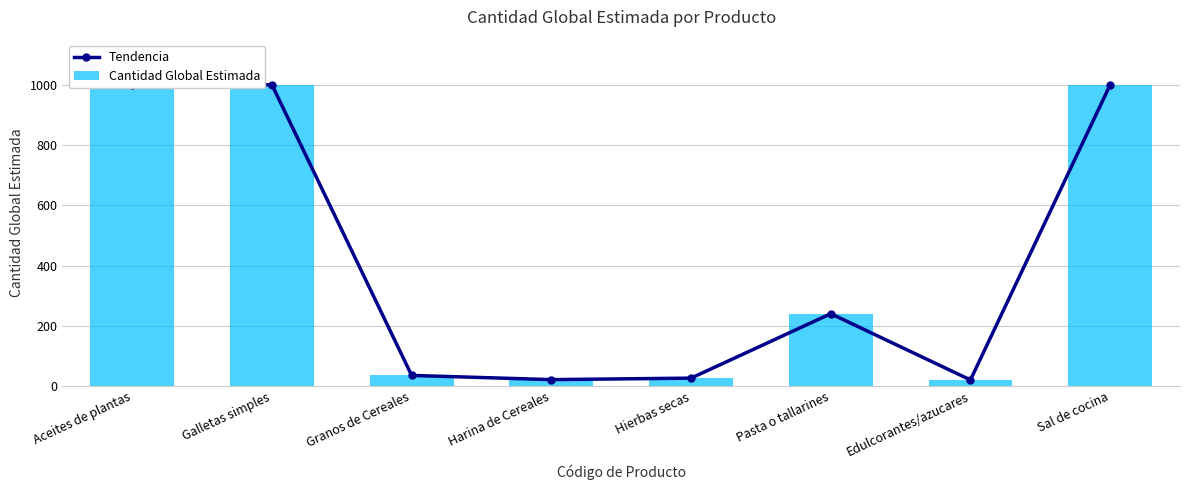

What position from the left is Hierbas secas?

5